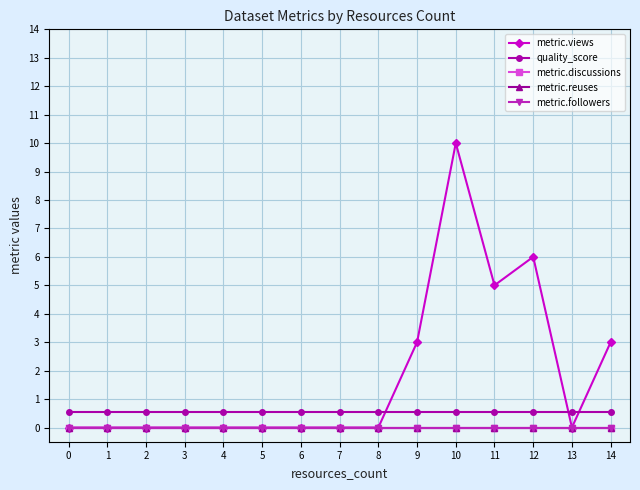

Does the chart have visible grid lines?

Yes